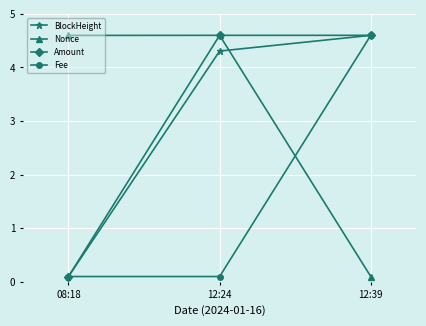

How many data points in Nonce are less than 4?

1